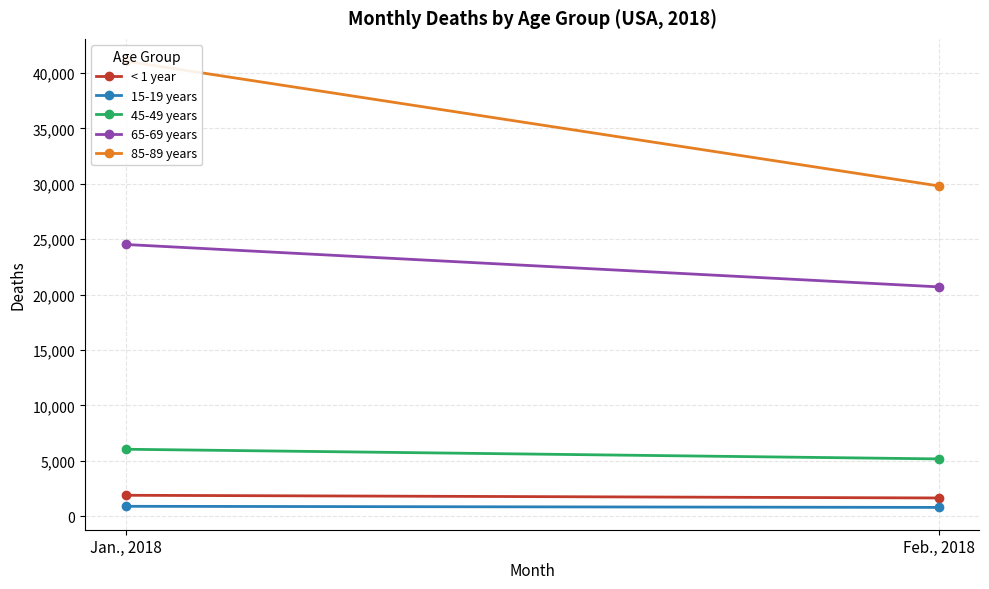

Is it true that 15-19 years equals 905 at Jan., 2018?

True